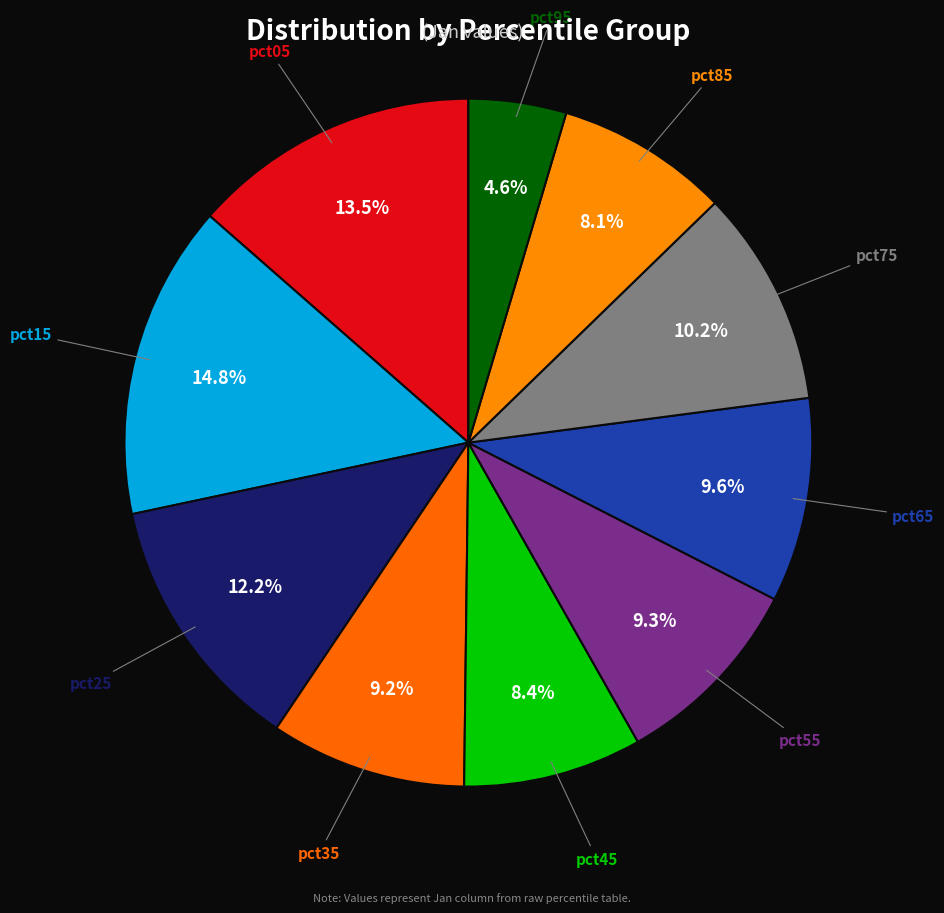

How much of the chart is everything except pct05?

86.5%